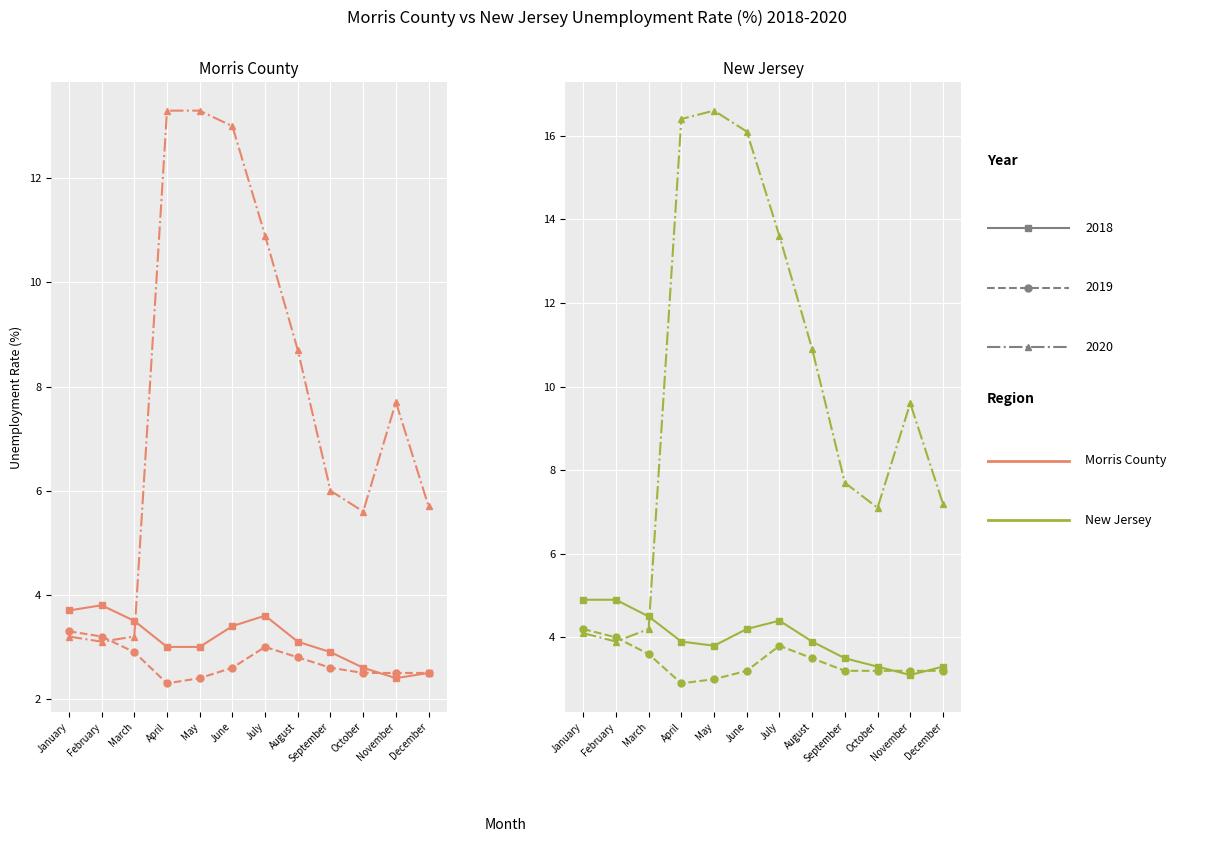

What is the smallest value displayed?

2.3